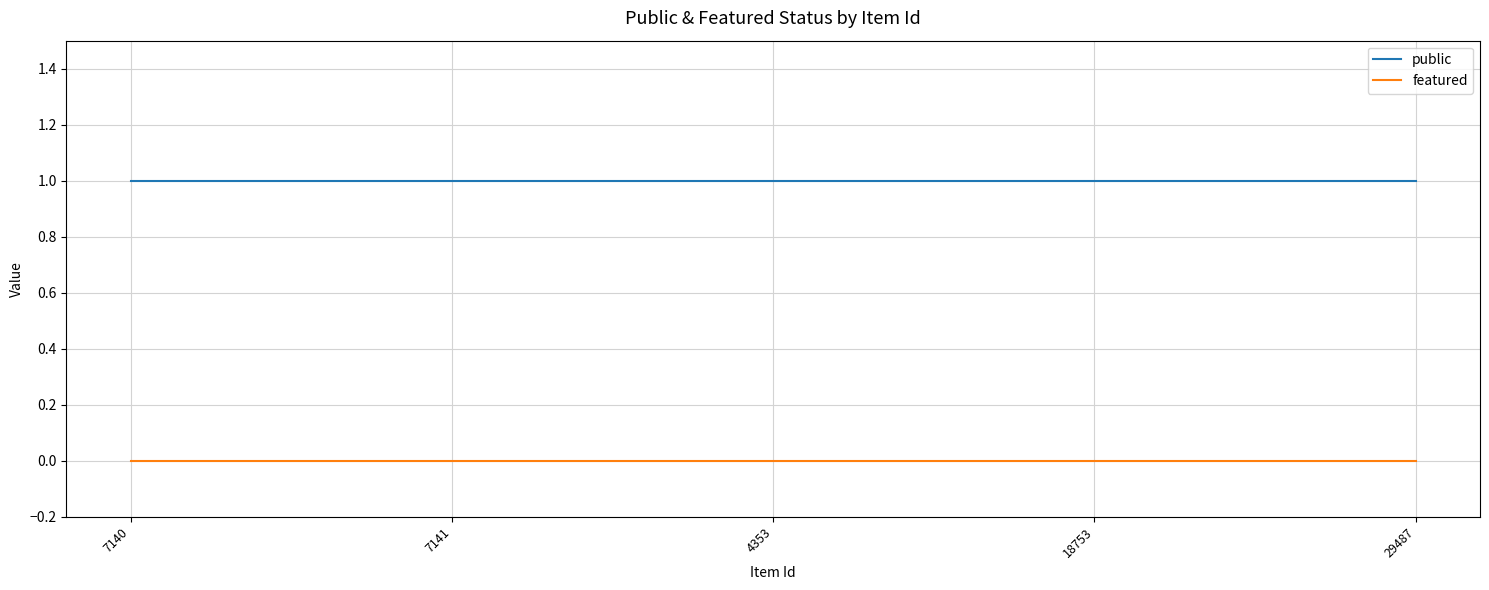

What is the spread (max minus min) of values at 29487?

1